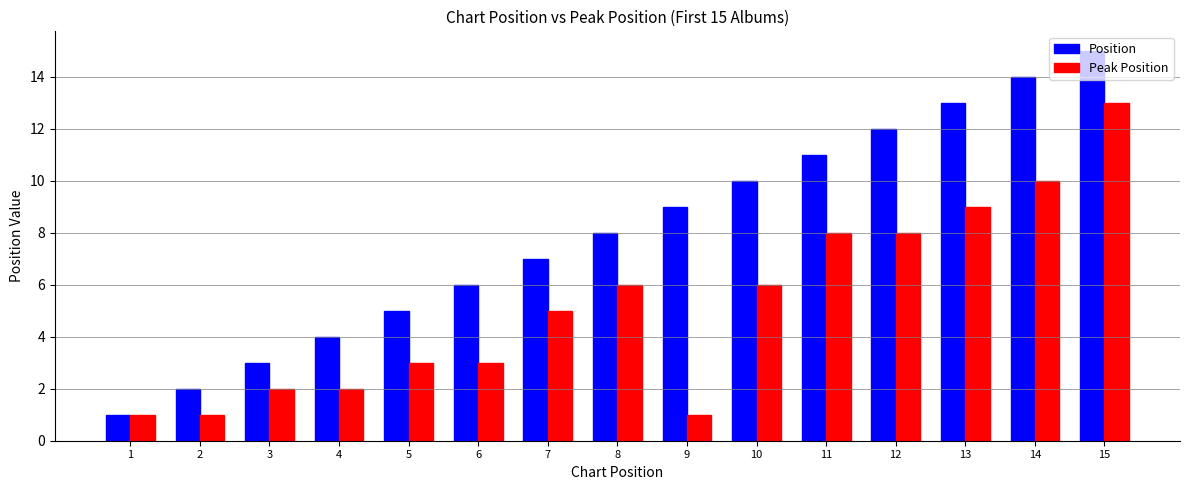

Which series has the largest total across all categories?

Position